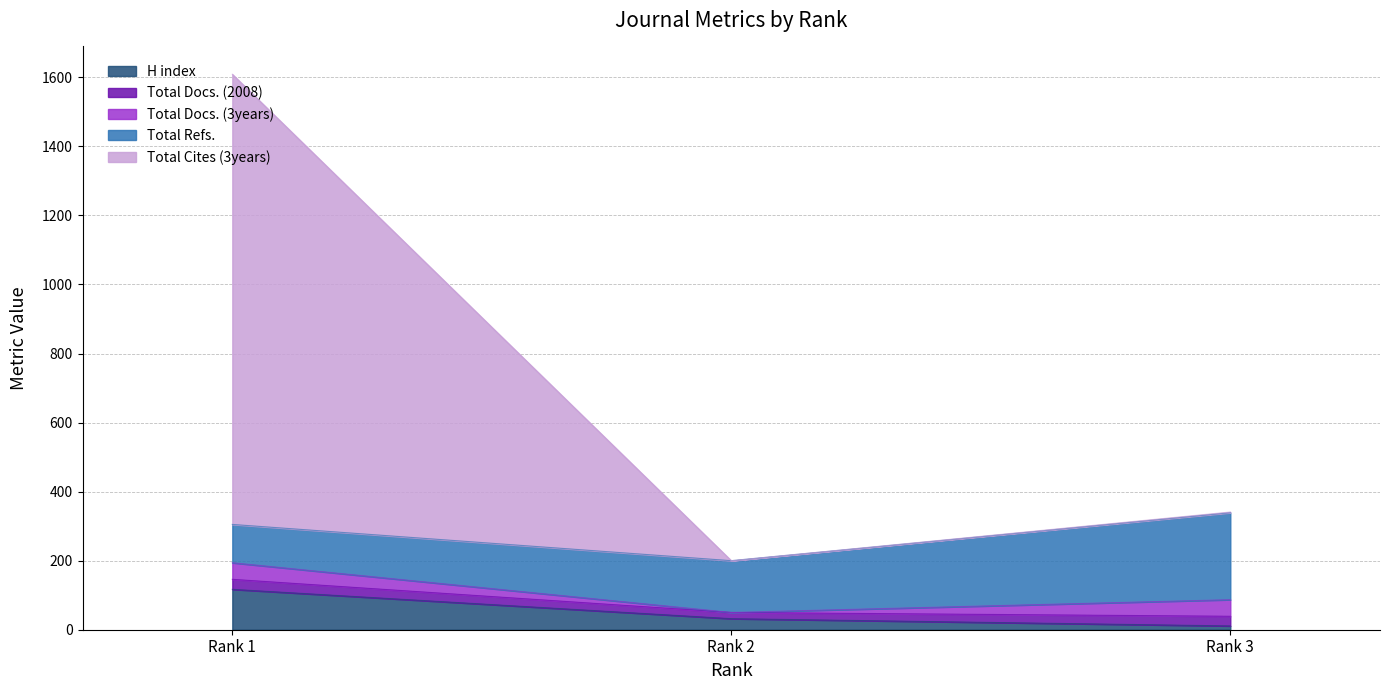

At which label does Total Cites (3years) reach its minimum?

Rank 2